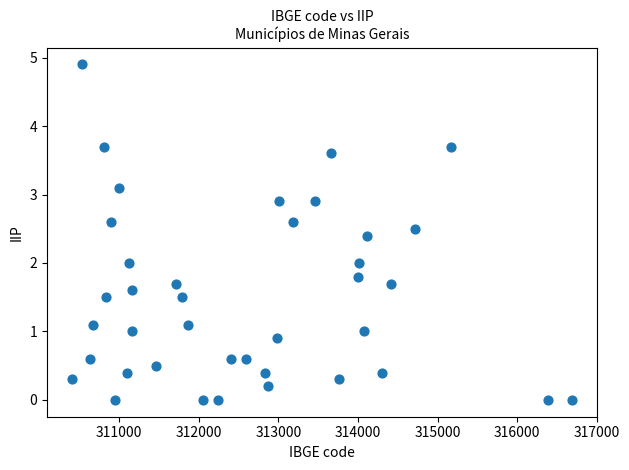

What is the range of Y values (max minus min)?

4.9